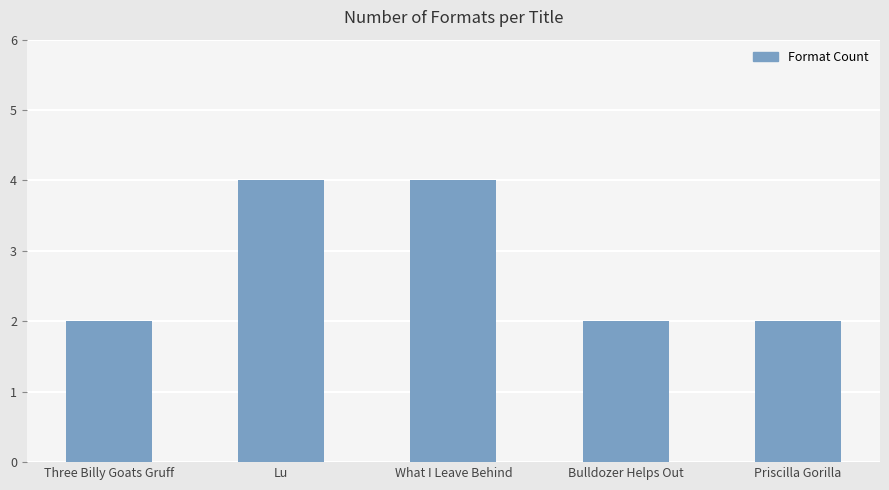

Is it true that the value at Three Billy Goats Gruff is 2?

True